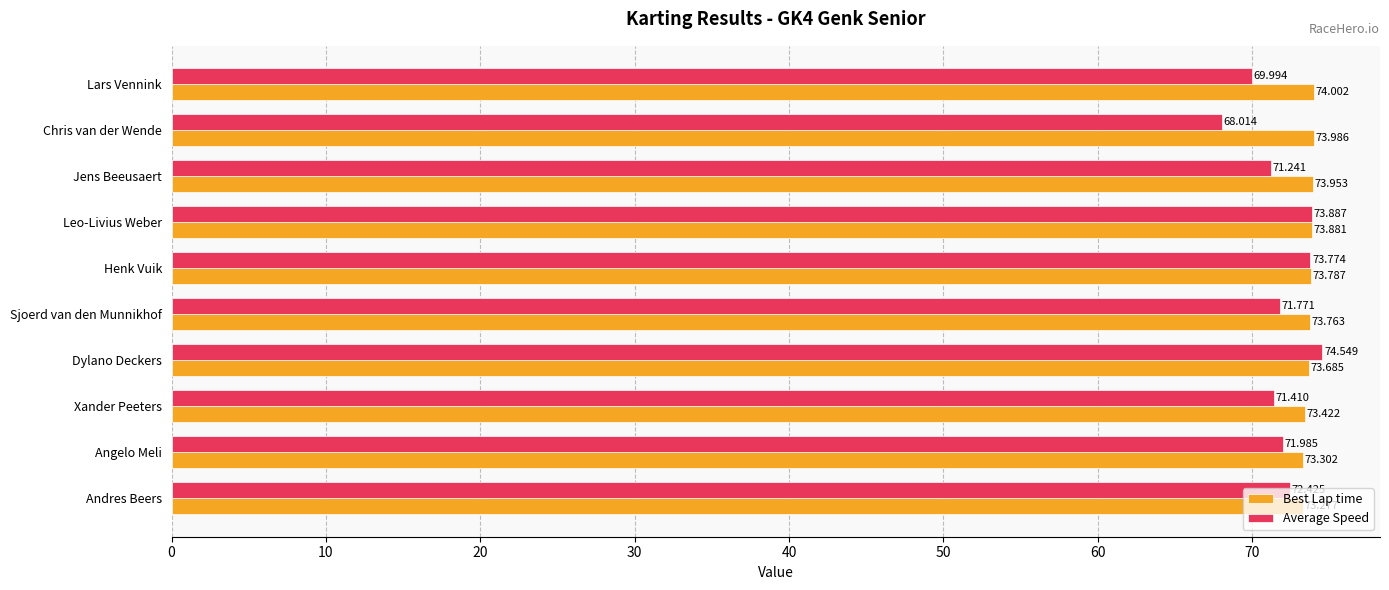

What is the average value of the Average Speed series?

71.9